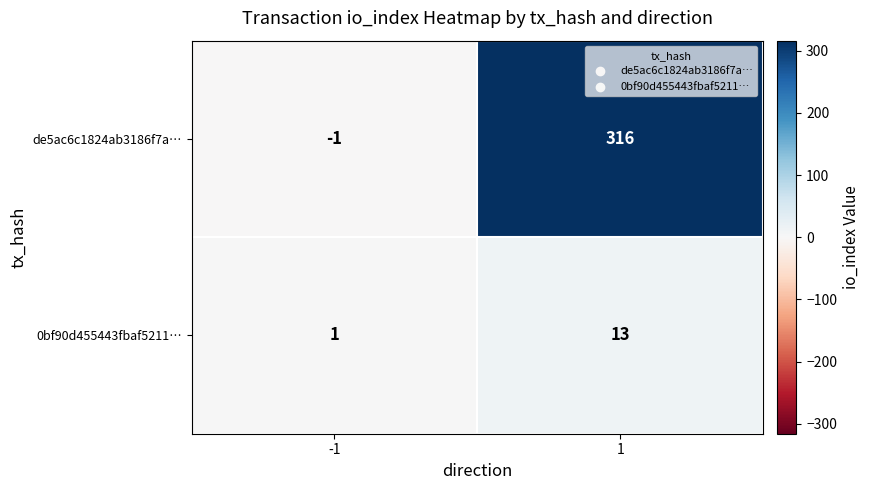

At 1, list the series in order from smallest to largest.

0bf90d455443fbaf5211…, de5ac6c1824ab3186f7a…